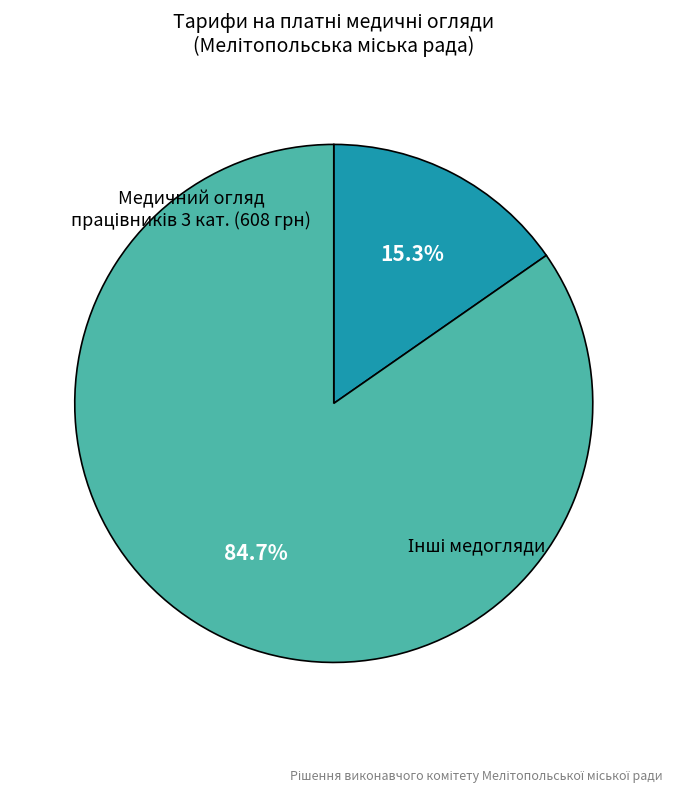

How many slices are in this pie chart?

2